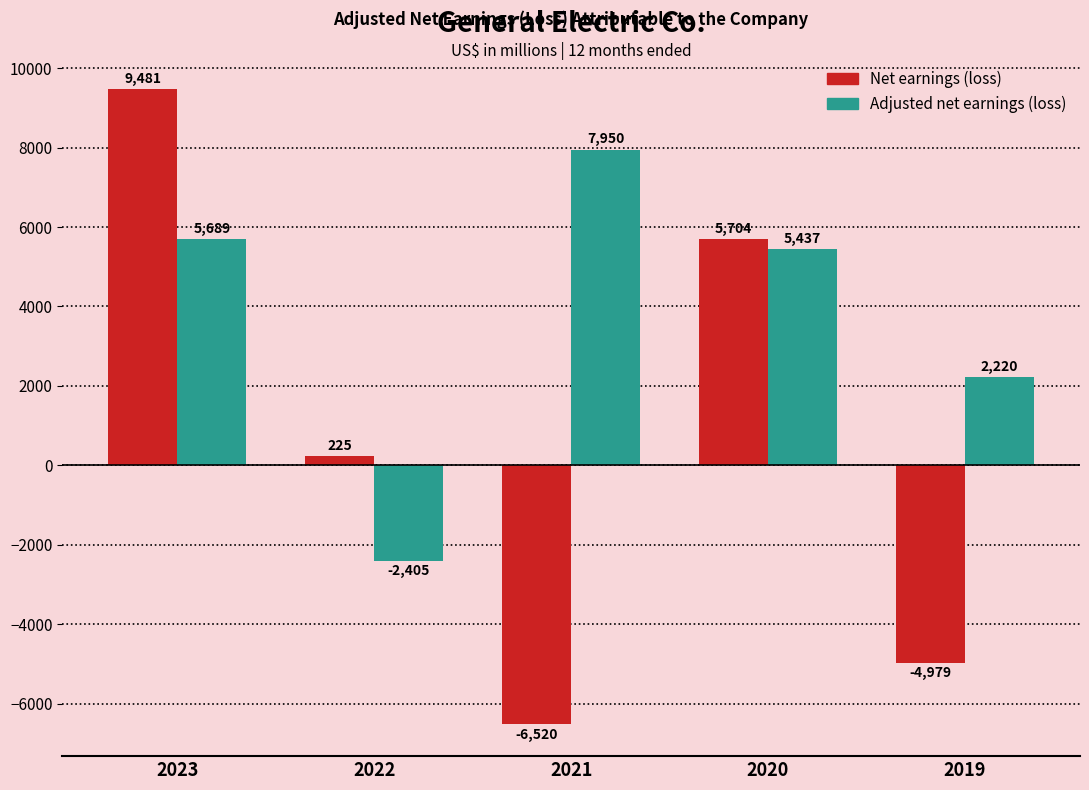

True or false: Net earnings (loss) has a value of 9481 at 2023.

True